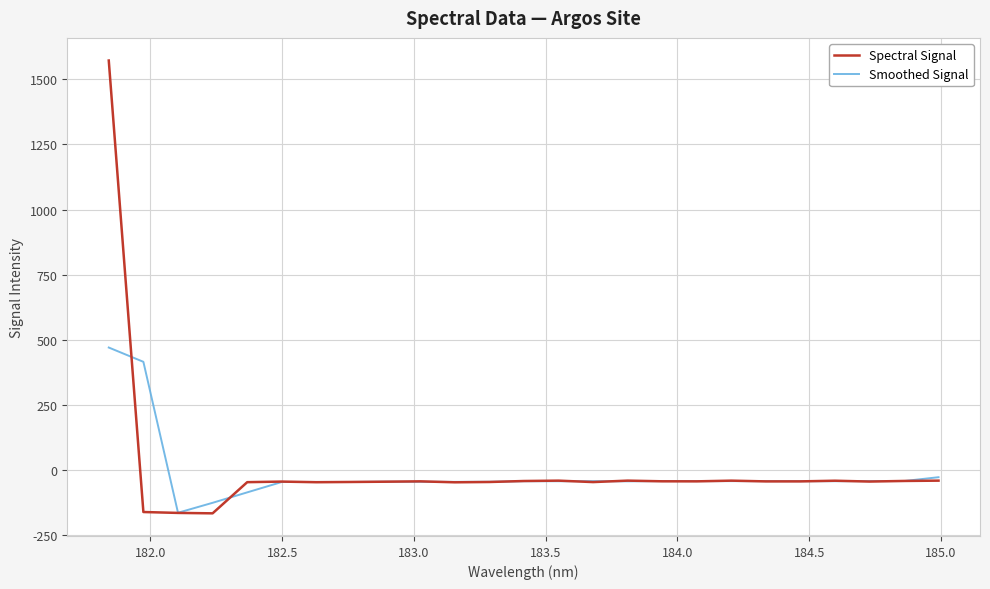

What is the greatest value displayed?

1572.1